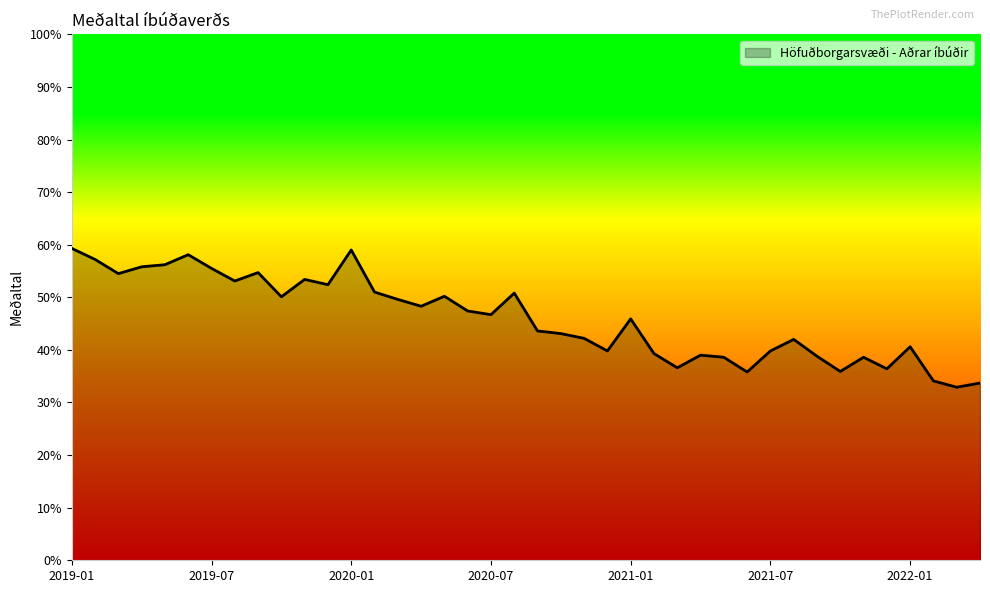

What is the minimum value shown in the chart?

32.9